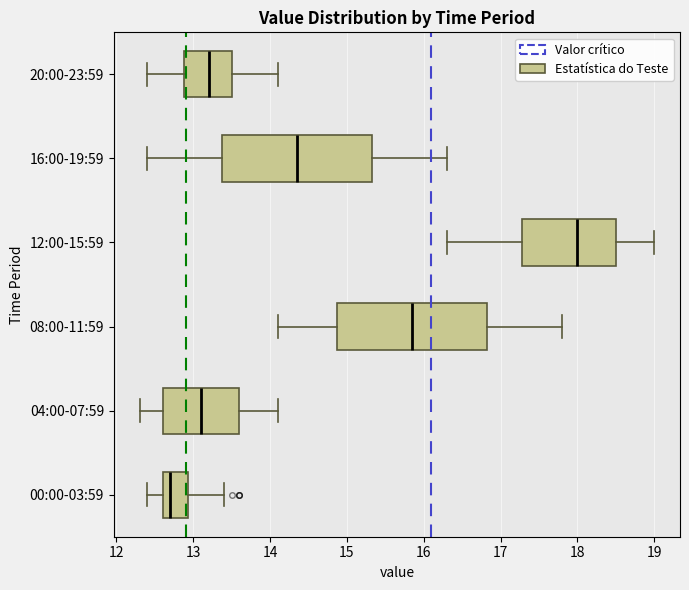

Where is the left edge of the box for 00:00-03:59 on the x-axis? The values are not printed on the chart, so give them approximately, as read against the axis.

12.6